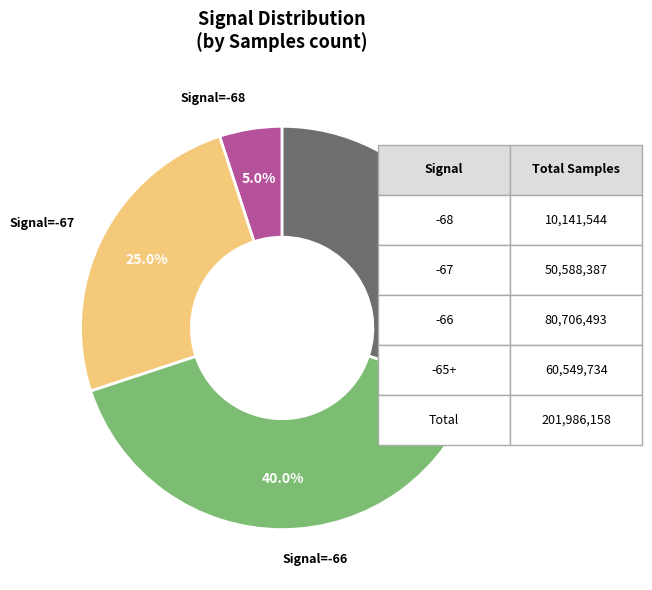

Is there any slice that represents more than half of the pie?

No